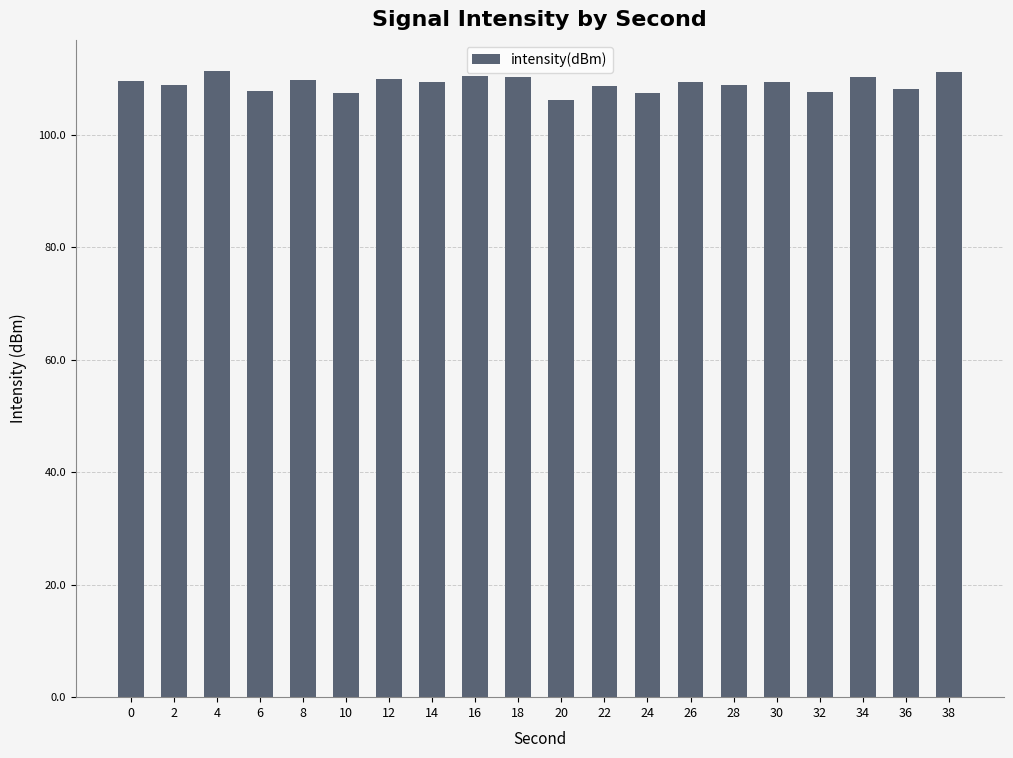

Read the value at 28.

108.9